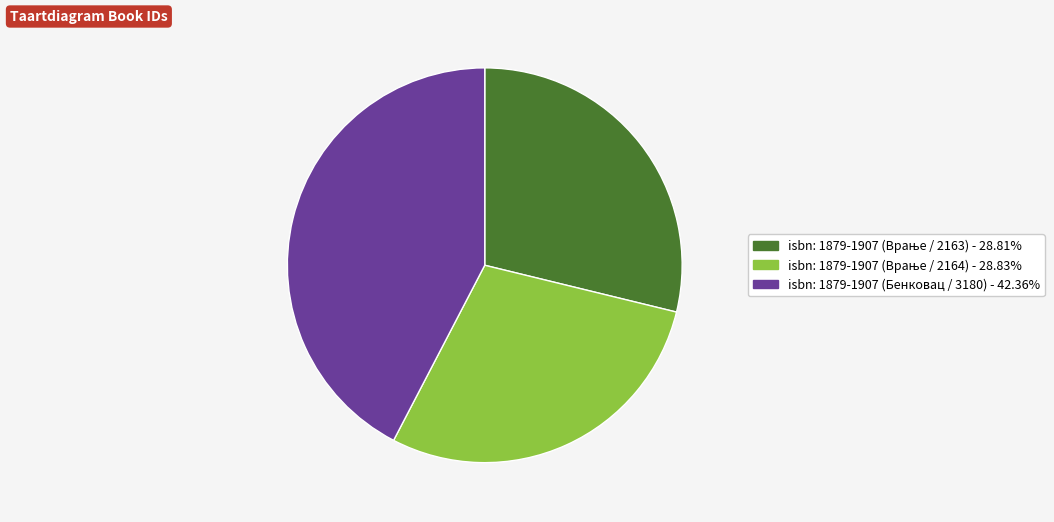

How many slices are in this pie chart?

3